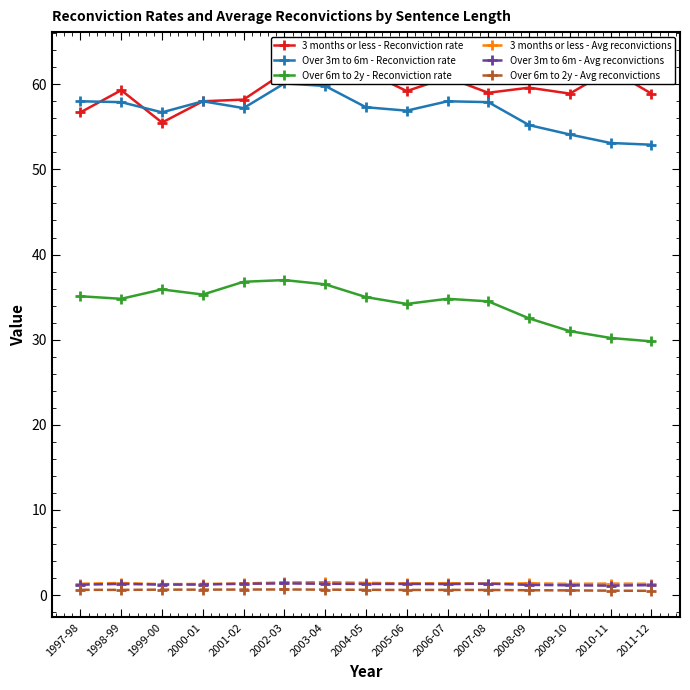

What is the difference between the second highest and second lowest values in the Over 6m to 2y - Avg reconvictions series?

0.1